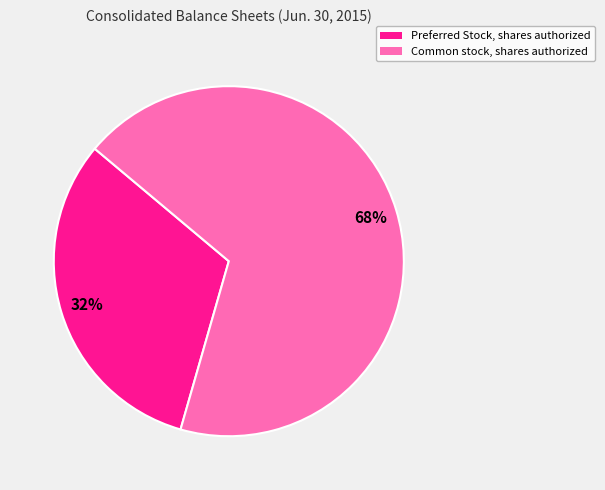

Which slice is the smallest?

Preferred Stock, shares authorized